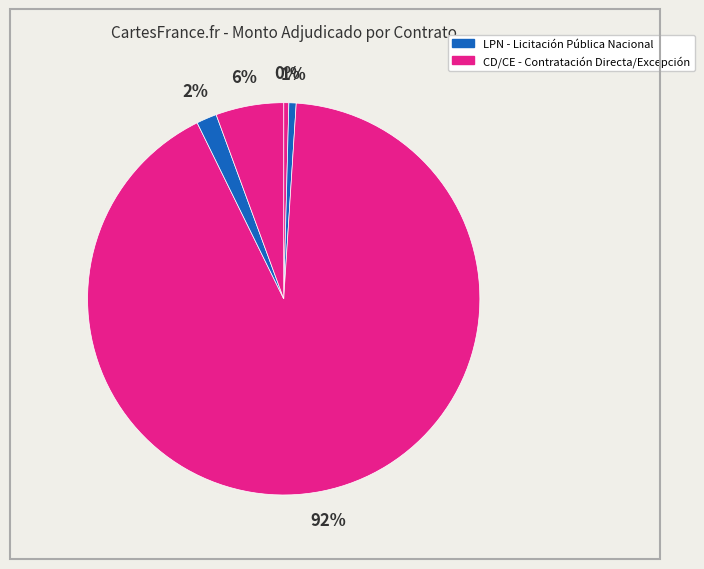

How many segments does this pie chart have?

5